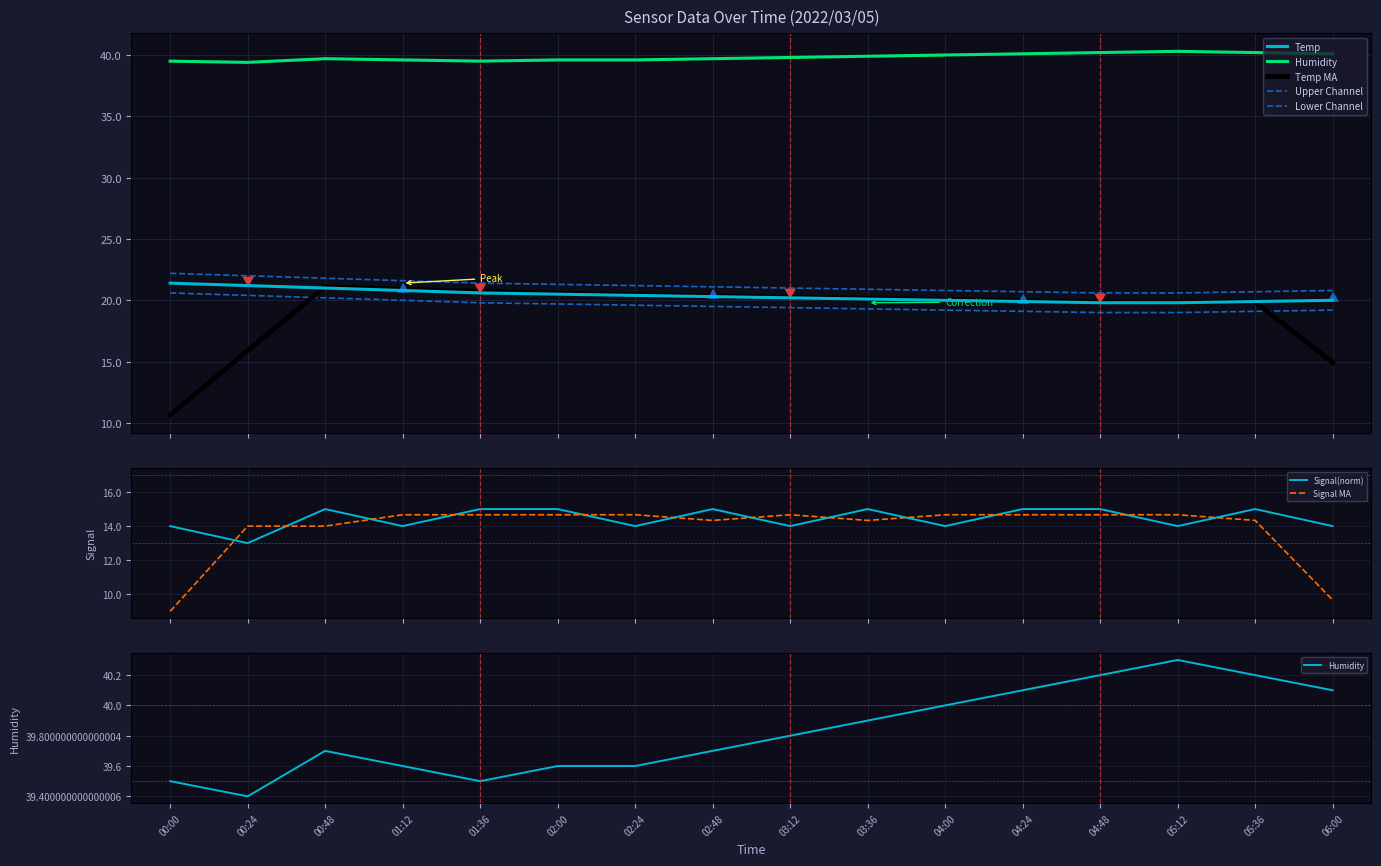

Which category has the highest value across all series?

05:12